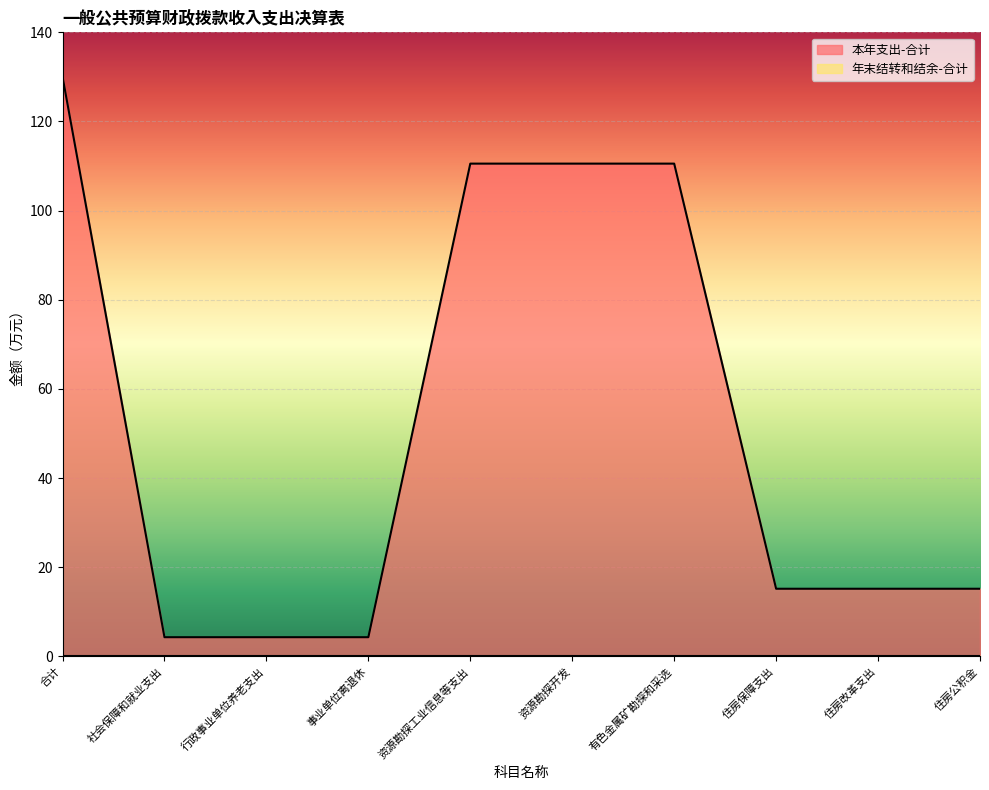

The value at 资源勘探工业信息等支出 is 64.3. True or false?

False